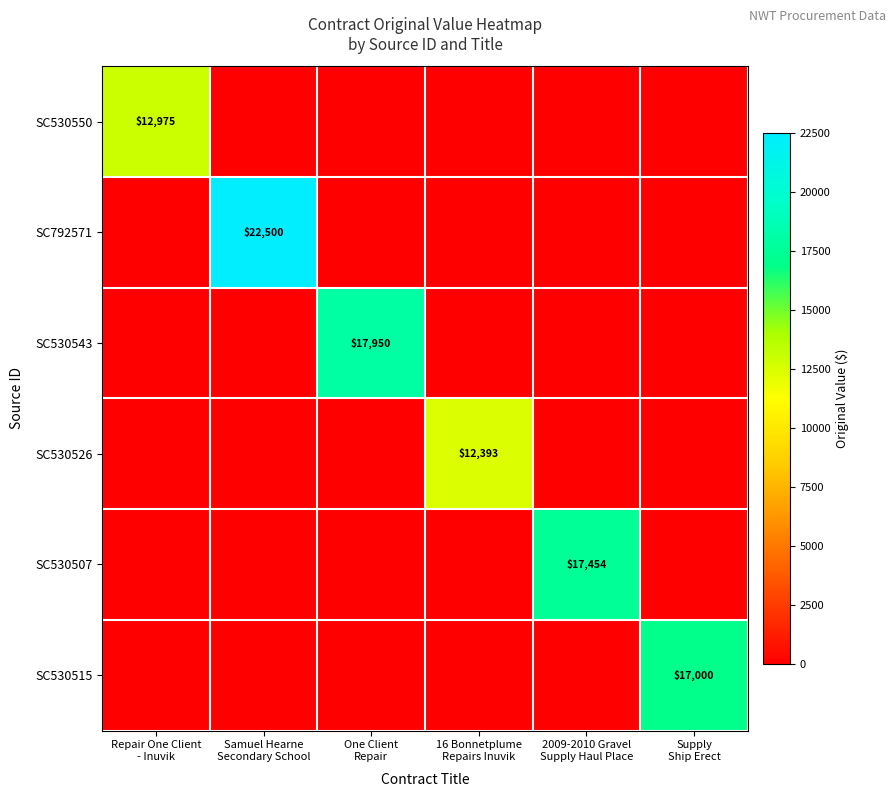

Between Samuel Hearne
Secondary School and 16 Bonnetplume
Repairs Inuvik, which is larger?

Samuel Hearne
Secondary School